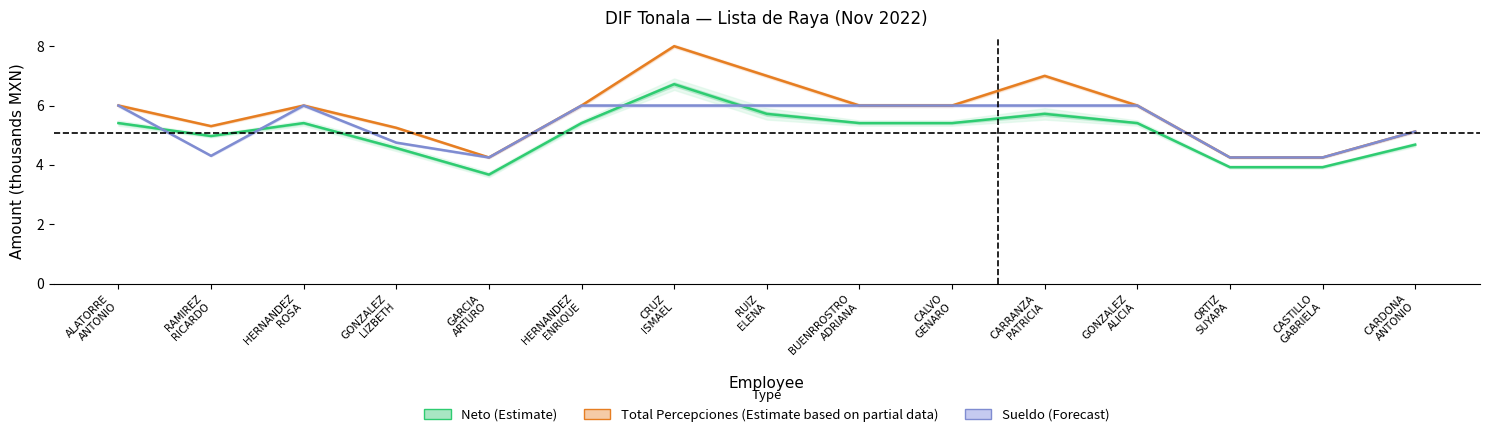

At which category does Neto (Estimate) reach its first local peak?

HERNANDEZ
ROSA